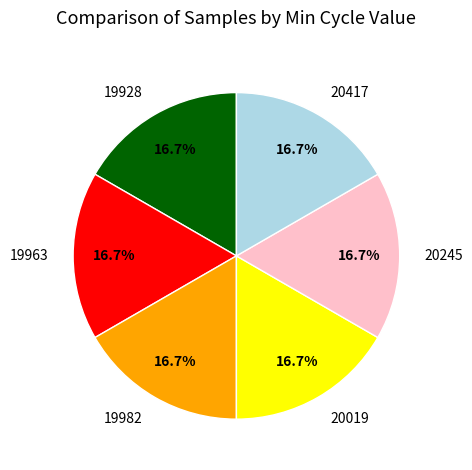

Count the number of slices in the pie.

6